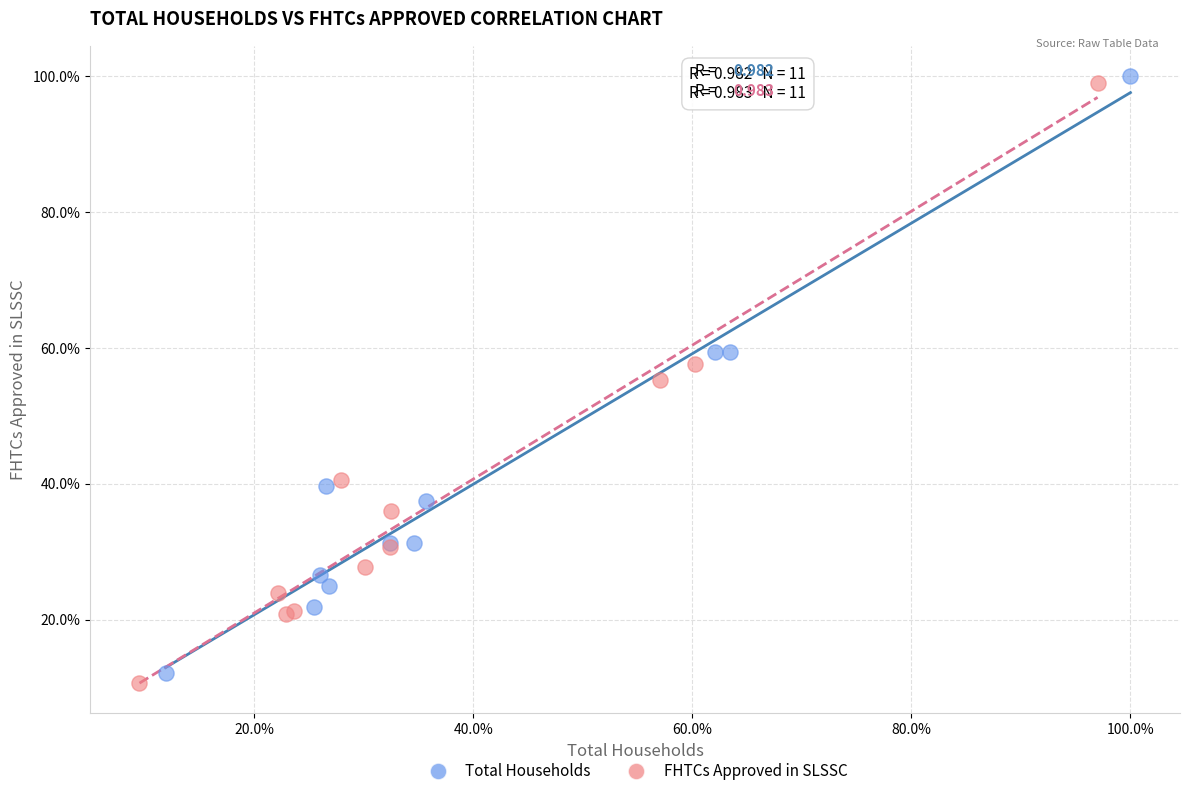

Which series reaches the minimum Y coordinate?

FHTCs Approved in SLSSC